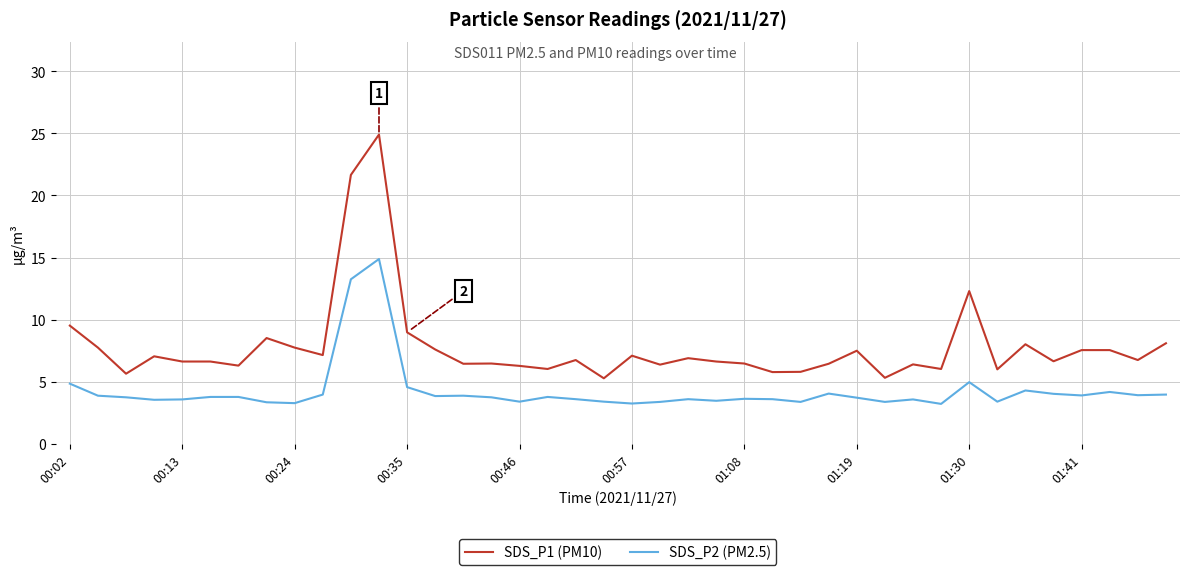

Which series has the largest total across all categories?

SDS_P1 (PM10)